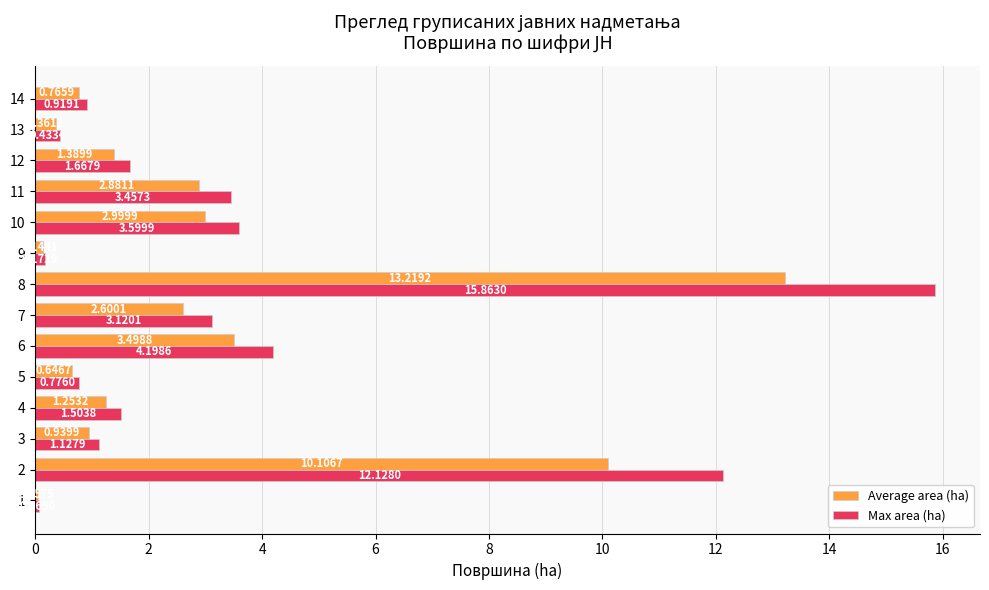

What is the sum of all Max area (ha) values?

49.0